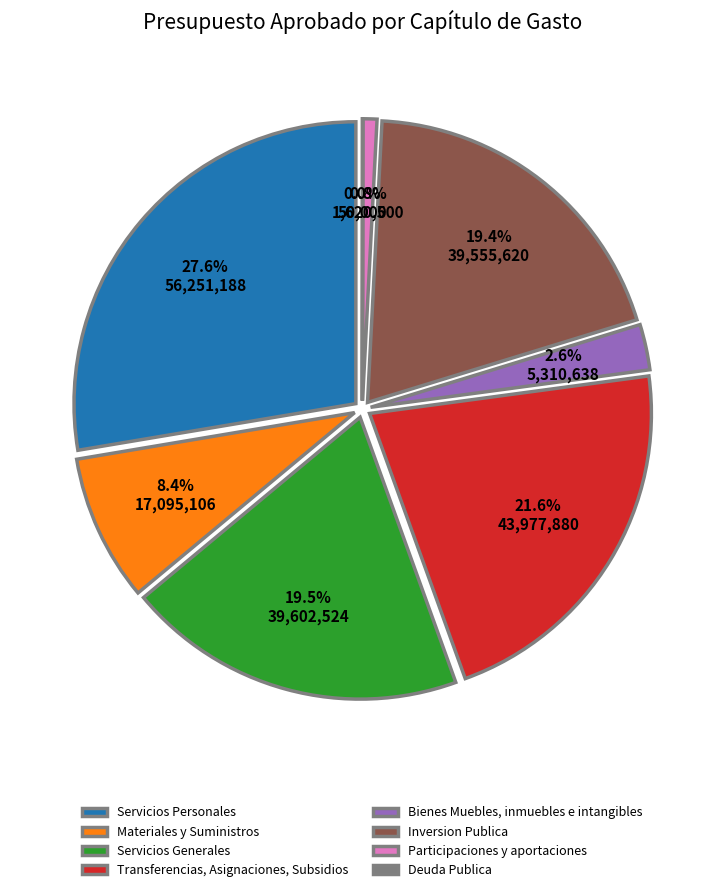

Which has a higher value, Materiales y Suministros or Inversion Publica?

Inversion Publica